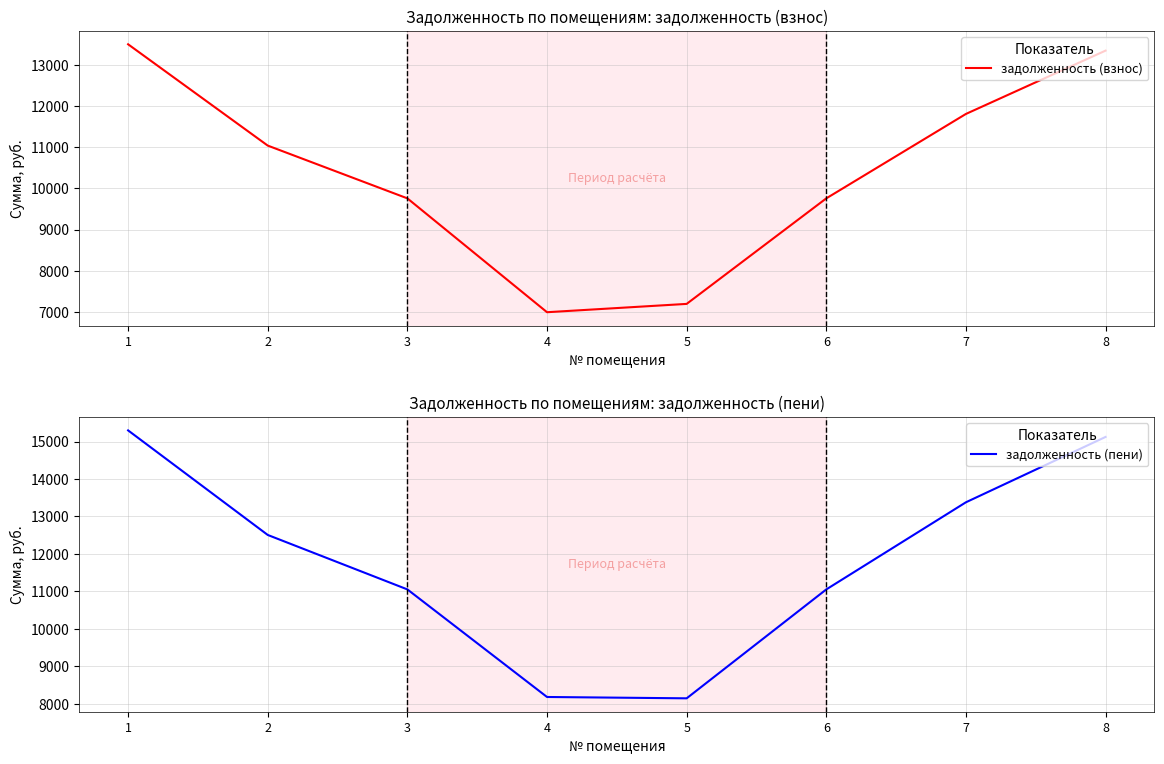

At which category does the chart reach its minimum across all series?

4